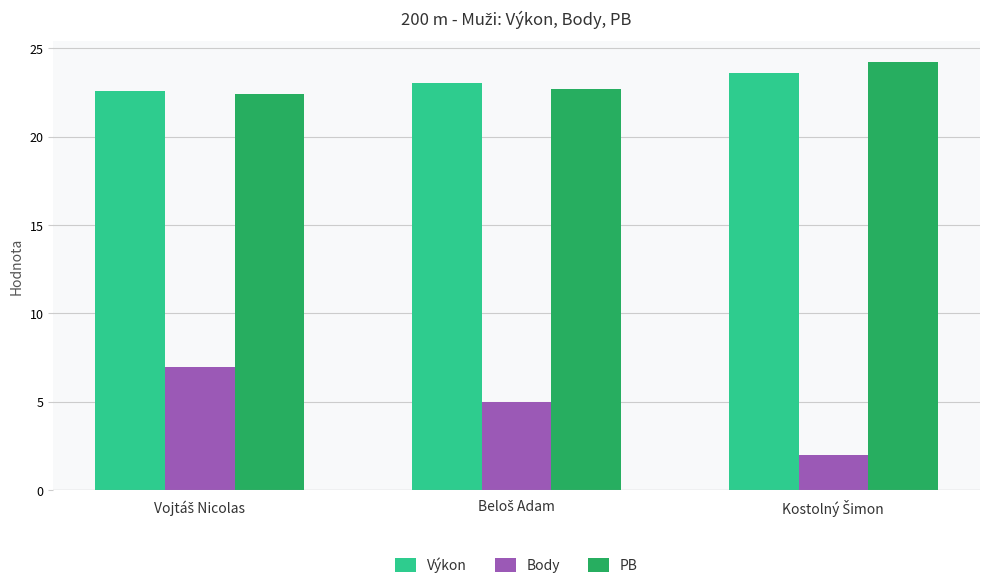

What is the sum of all Body values?

14.0